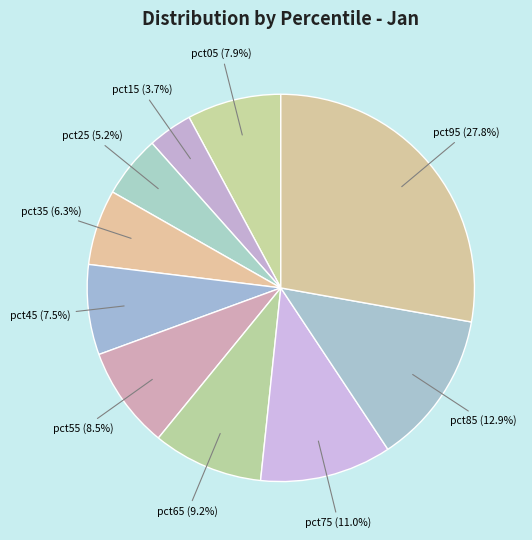

Rank the categories by value from highest to lowest.

pct95, pct85, pct75, pct65, pct55, pct05, pct45, pct35, pct25, pct15